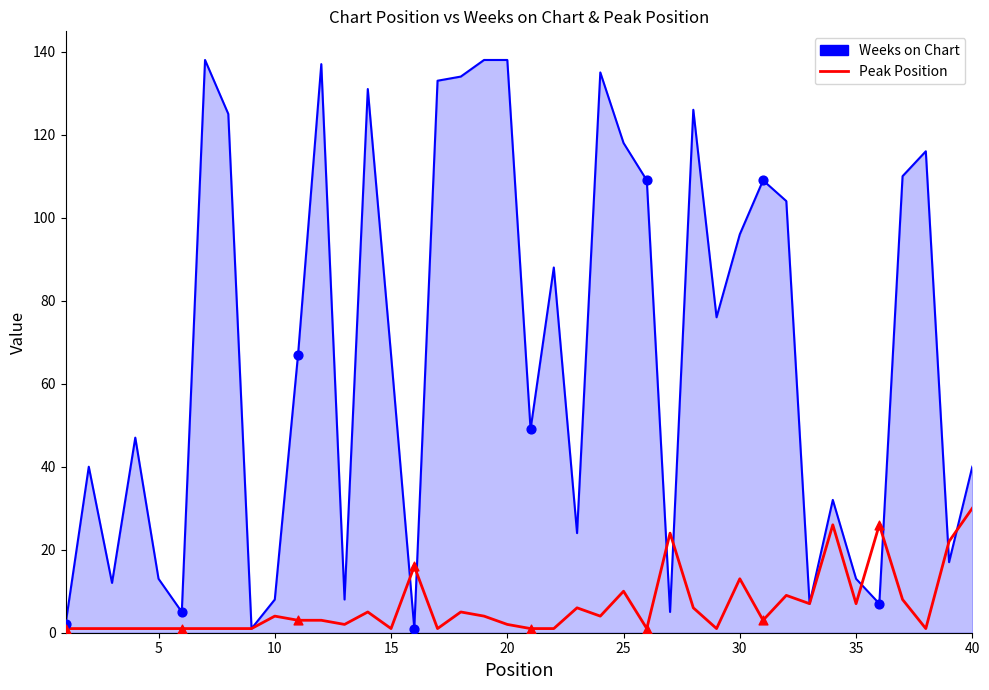

Which series has the largest range (max minus min)?

Weeks on Chart